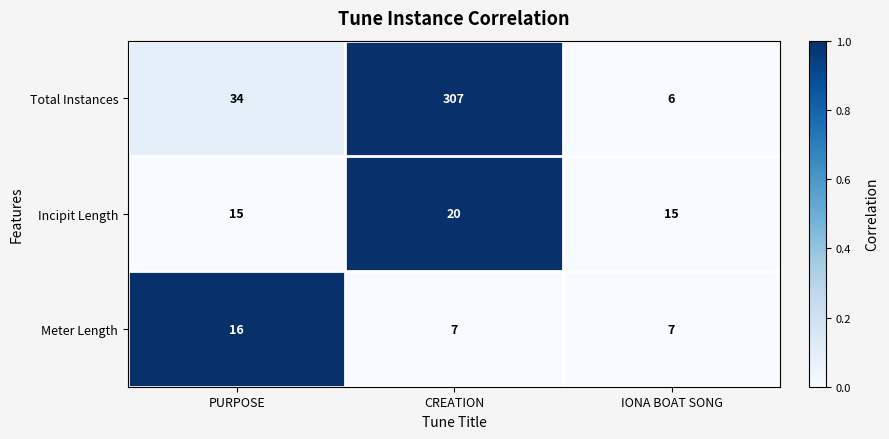

True or false: Total Instances has a value of 34 at PURPOSE.

True